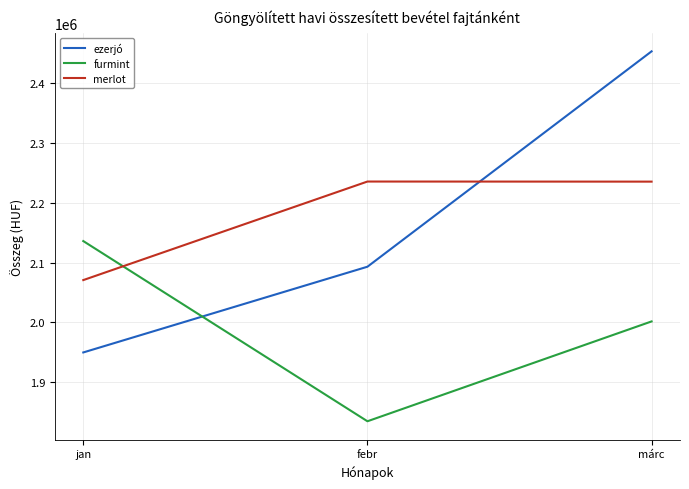

What is the sum of all ezerjó values?

6496200